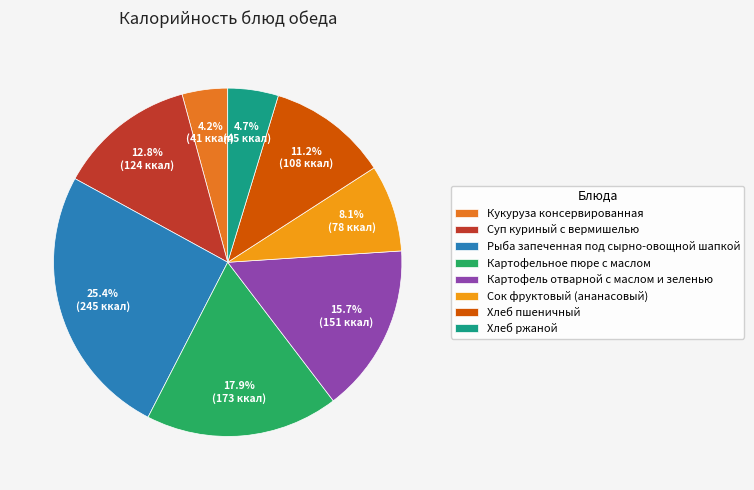

How many segments does this pie chart have?

8